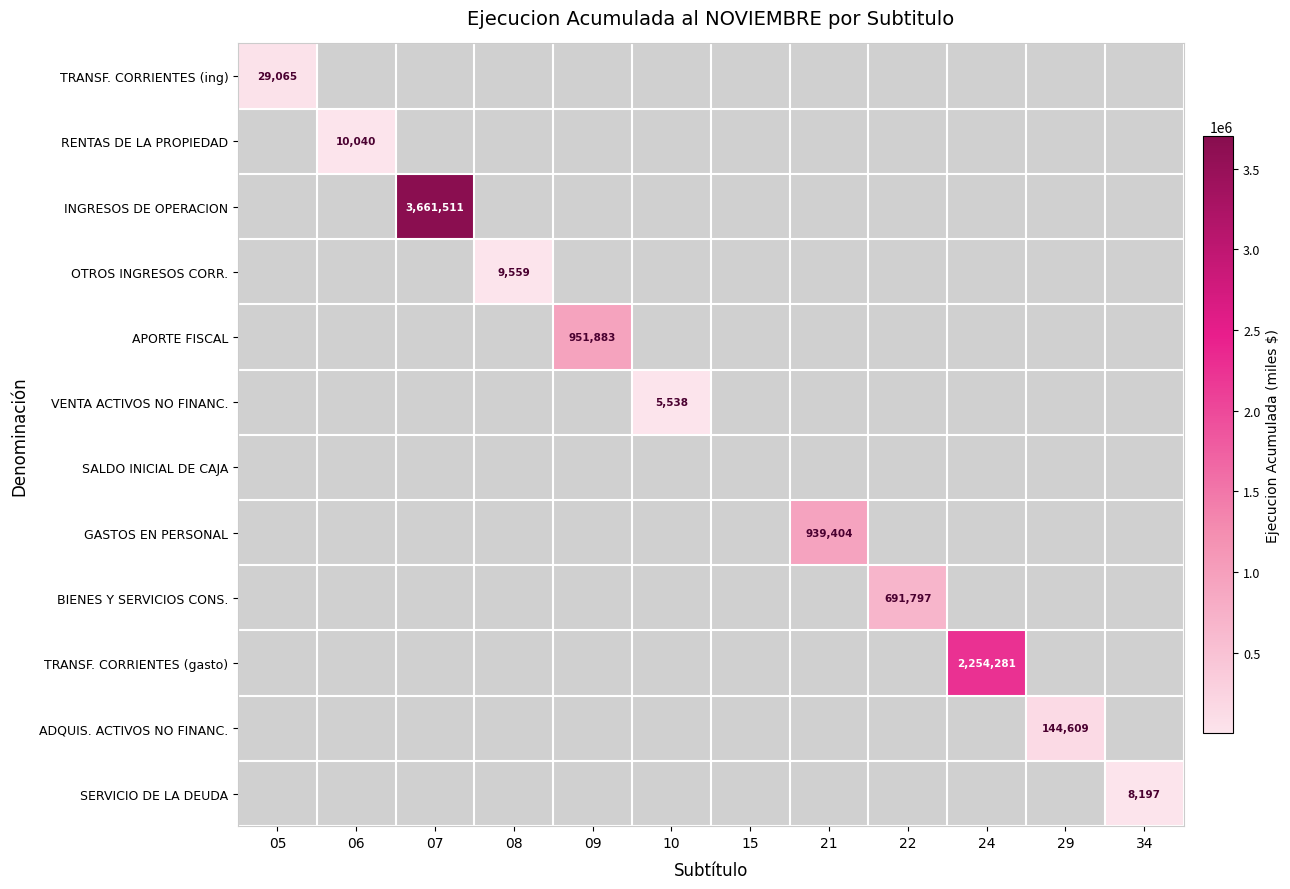

At which category is the sum across all series the highest?

07